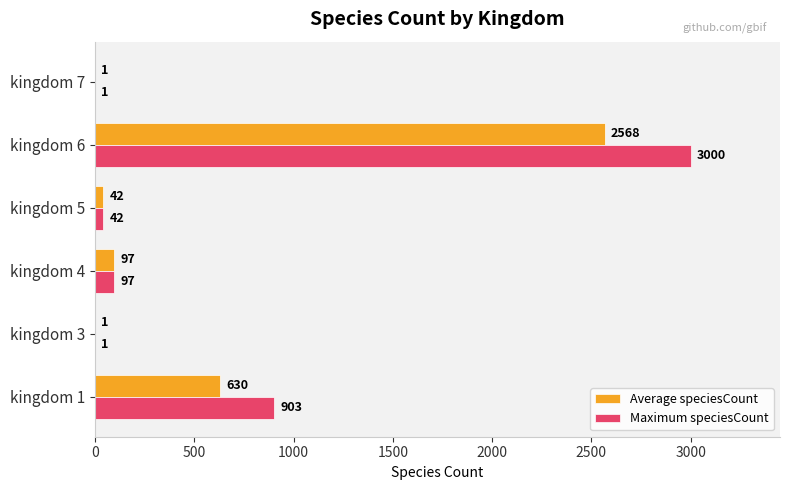

What is the highest value of the Average speciesCount series?

2568